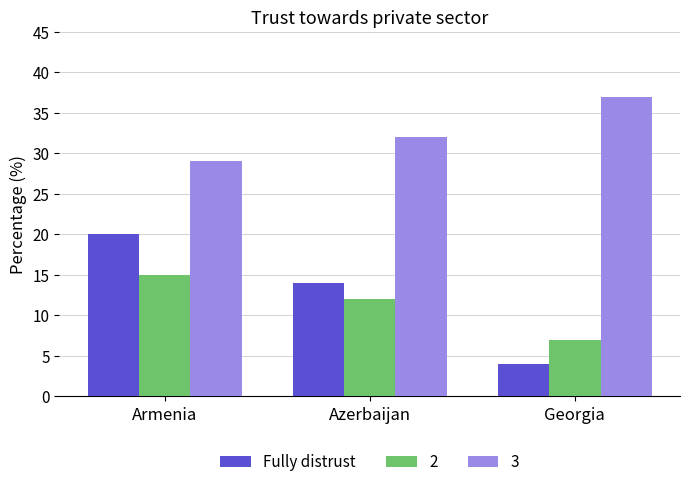

What is the sum of all 3 values?

98